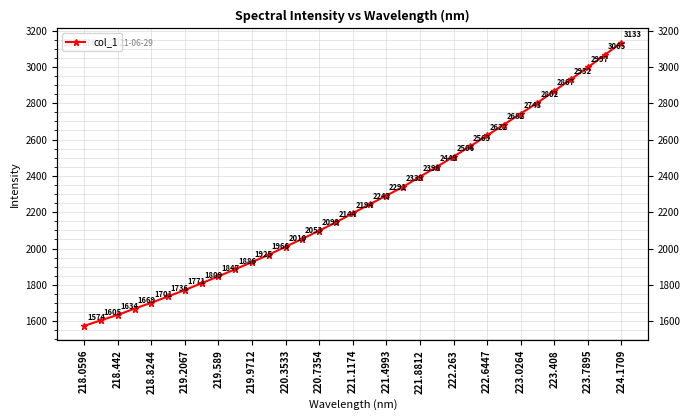

What is the value of the 23rd point from the left?

2505.9